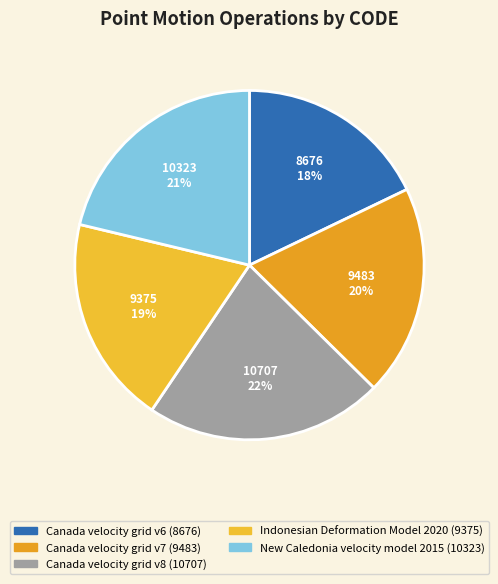

True or false: Indonesian Deformation Model 2020 accounts for 19% of the total.

True